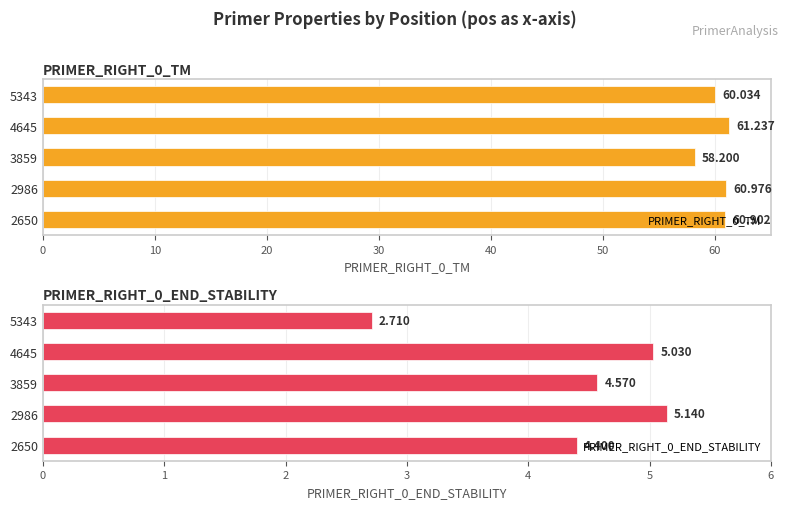

What is the total value across all series at 2650?

65.3